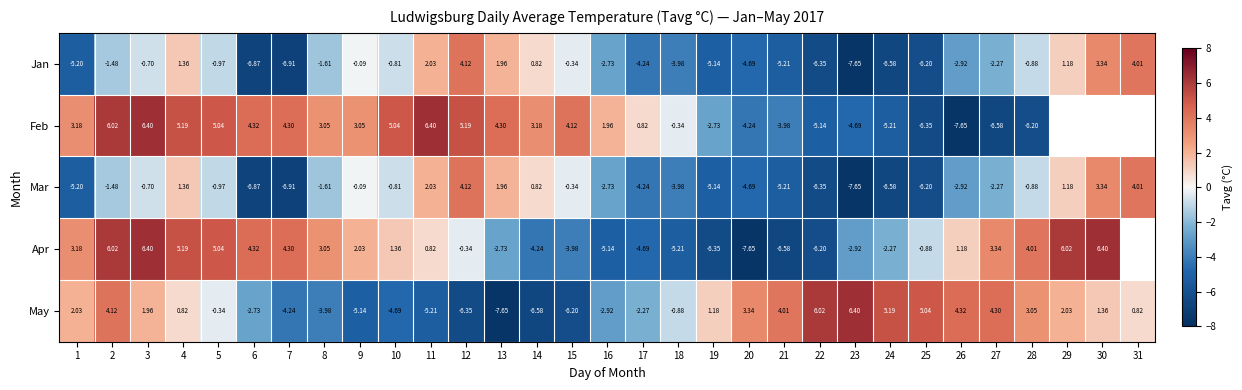

What is the difference between the maximum and second lowest values in the Jan series?

11.0